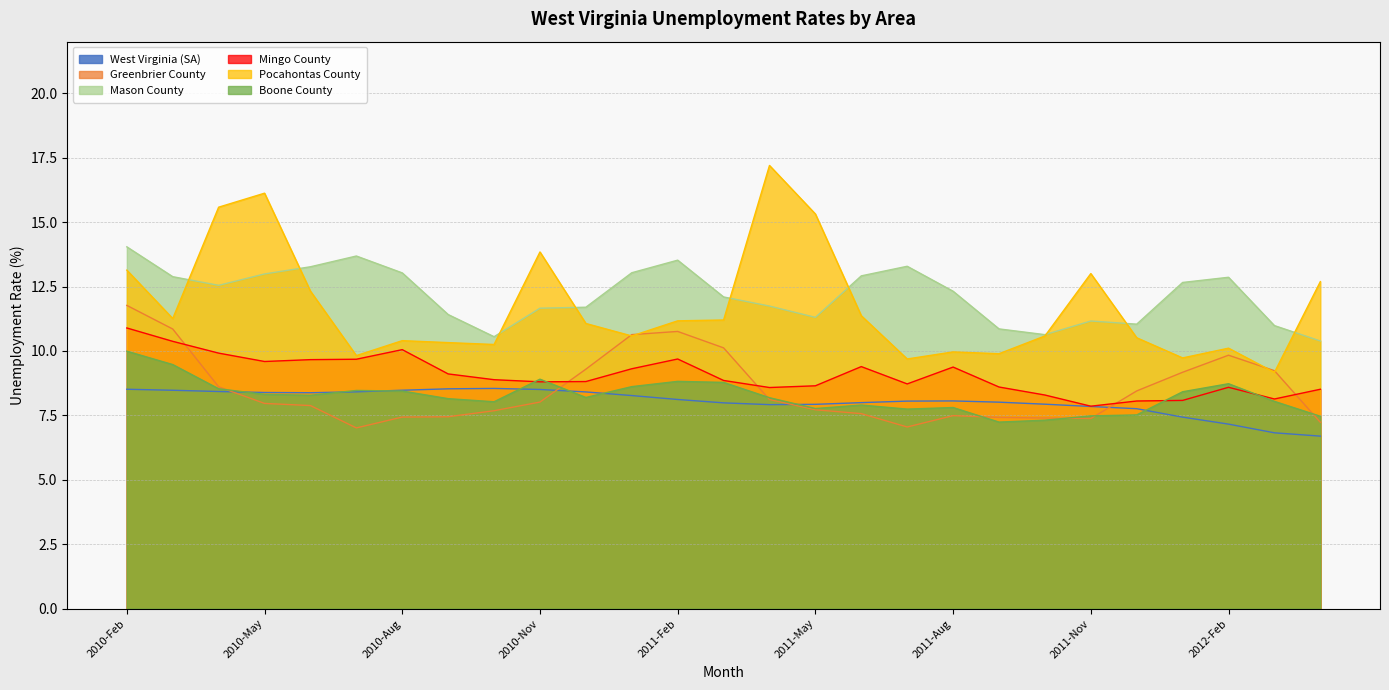

How many lines are shown in the chart?

6